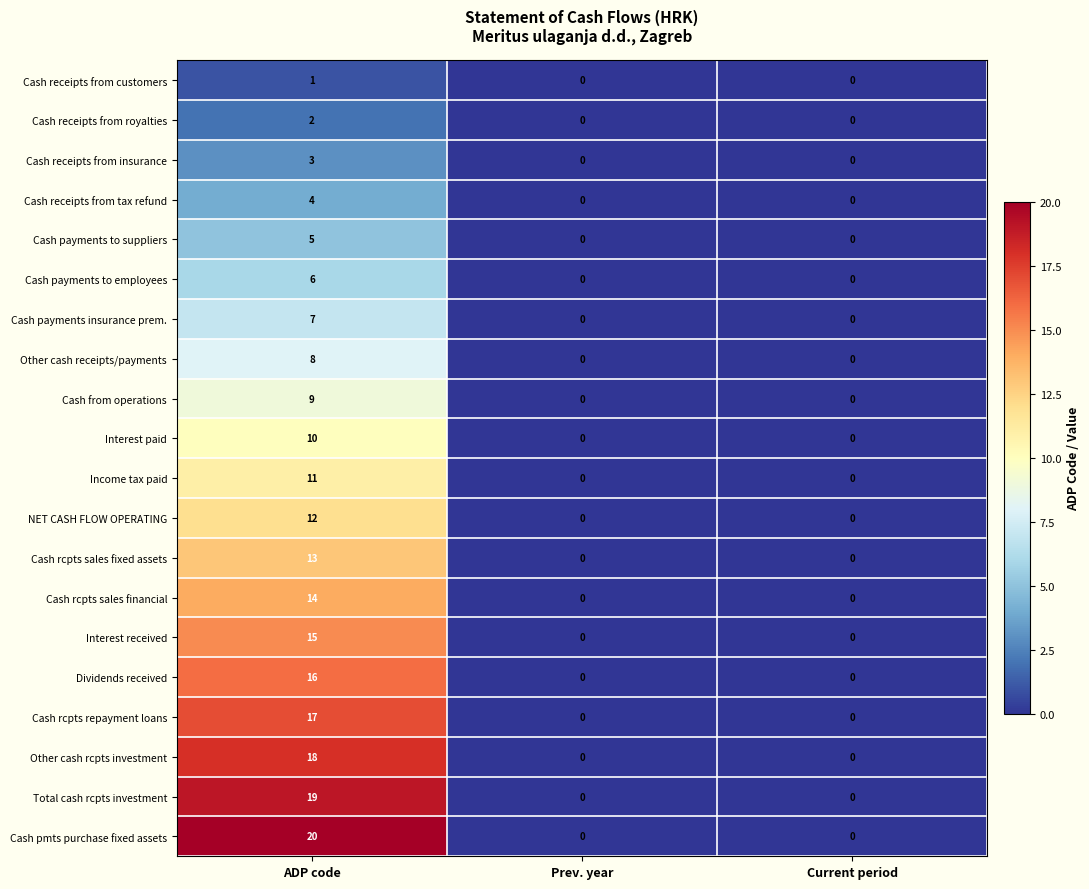

The value of Cash from operations at Prev. year is 0. True or false?

True